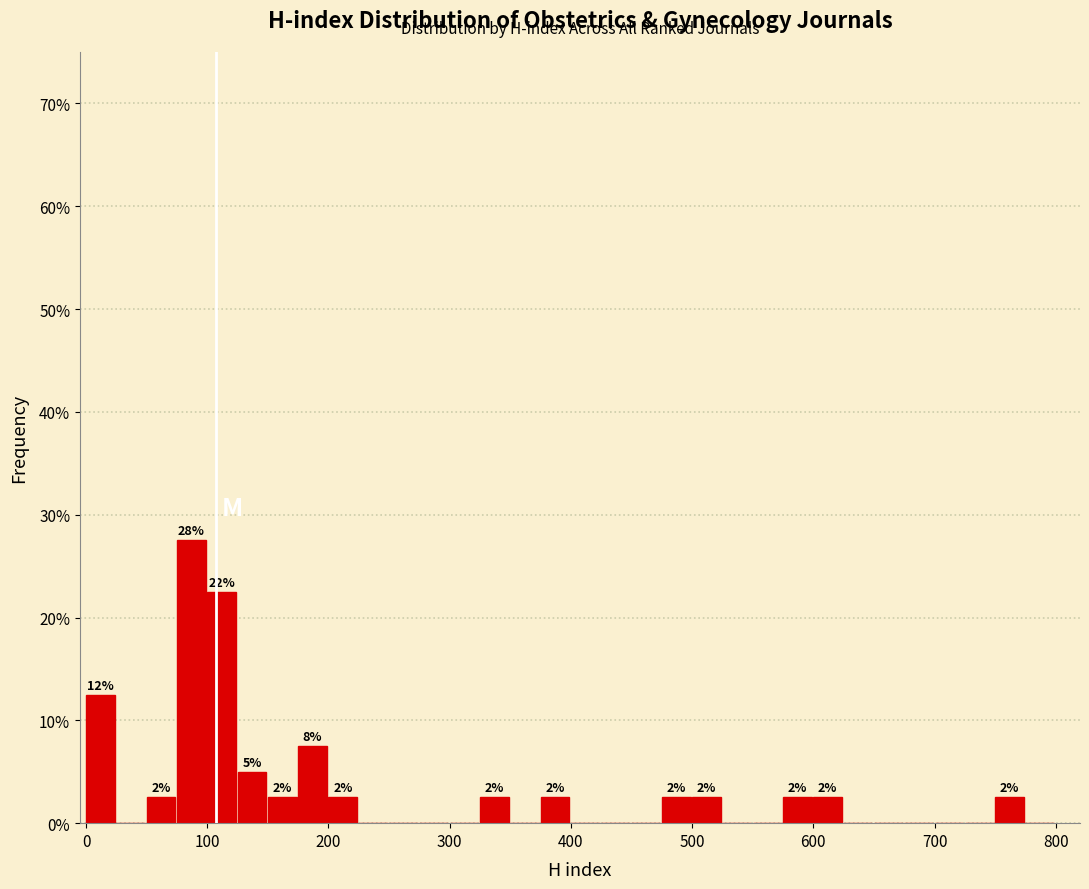

Read against the x-axis, roughly where is the centre of the tallest bar?

90